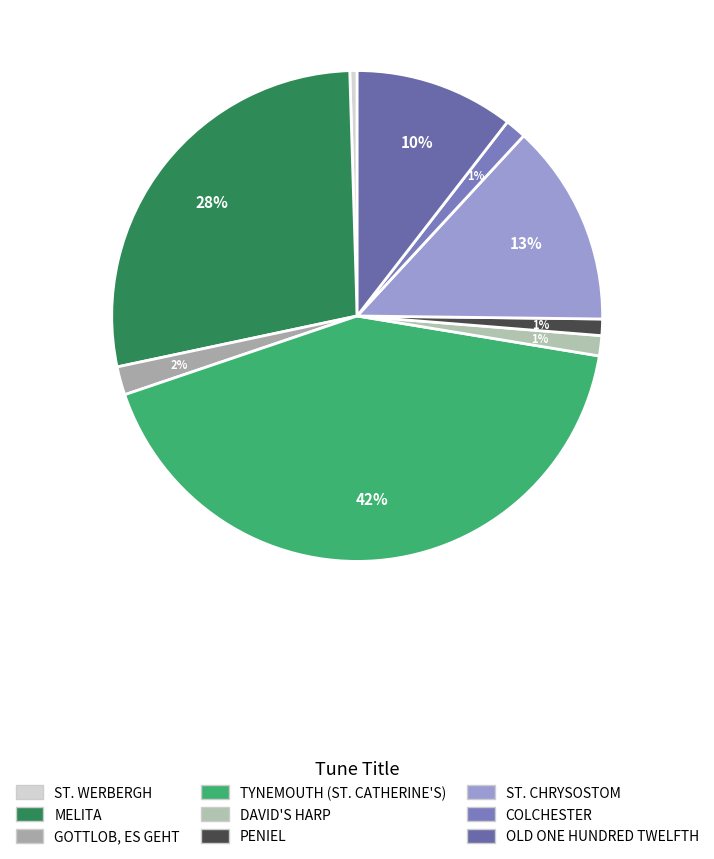

Count the number of slices in the pie.

9